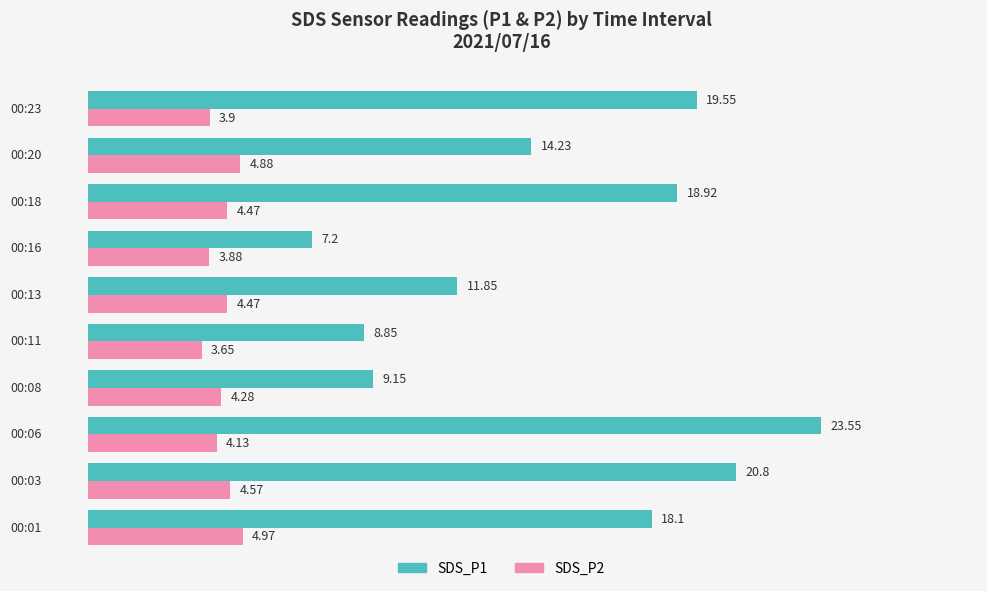

What is the average value of the SDS_P1 series?

15.2